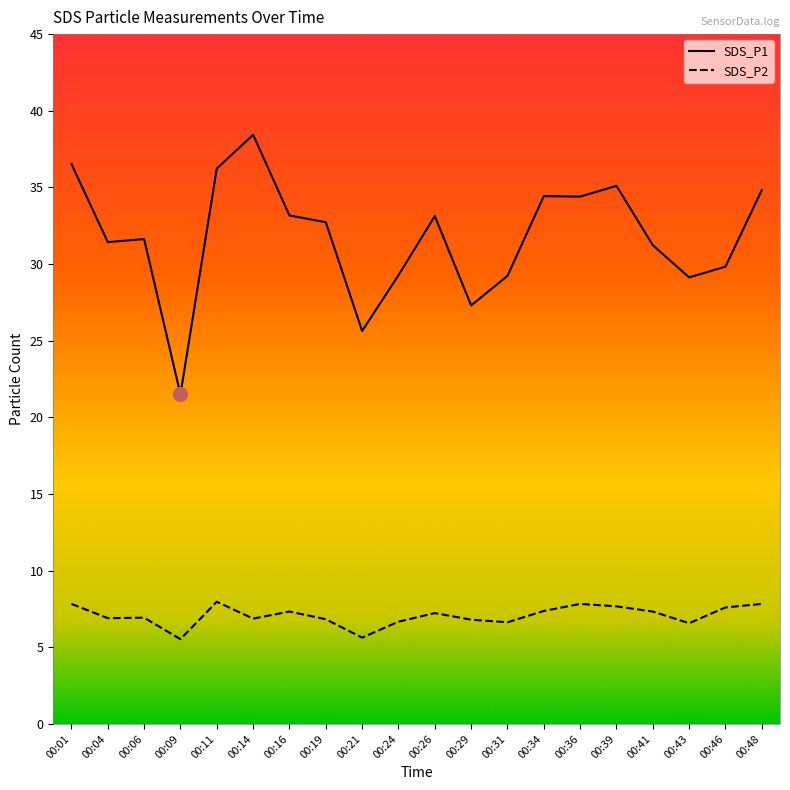

At which category does SDS_P1 reach its first local peak?

00:06